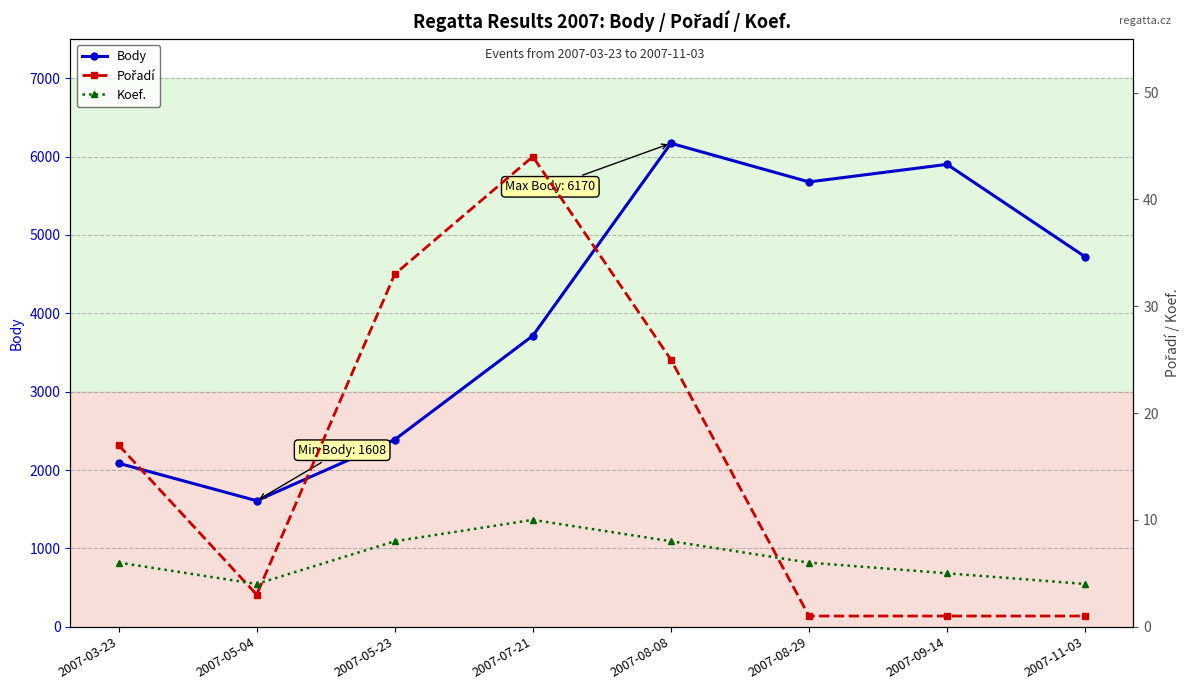

What is the label of the 4th point from the left?

2007-07-21